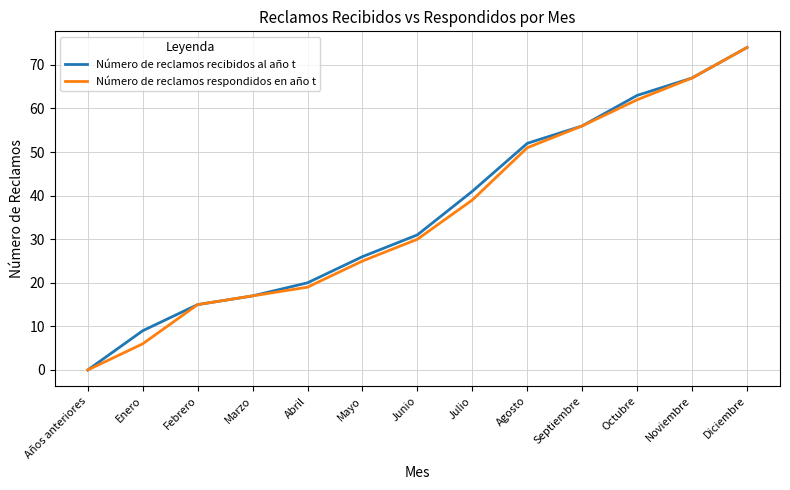

What position from the left is Enero?

2